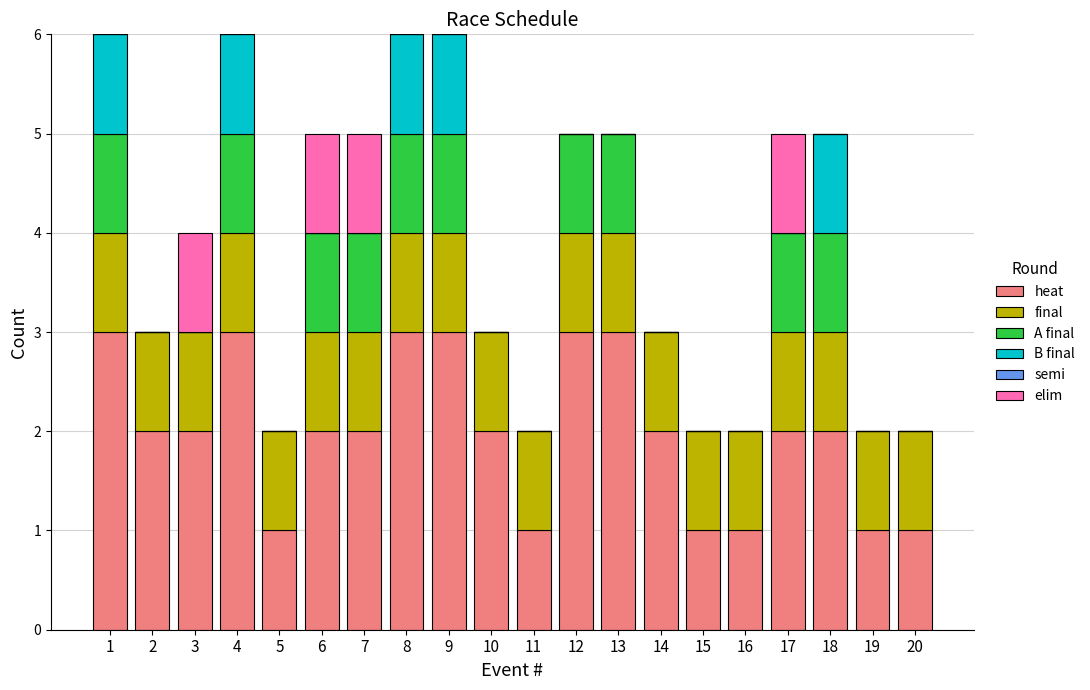

What is the total value across all series at 14?

3